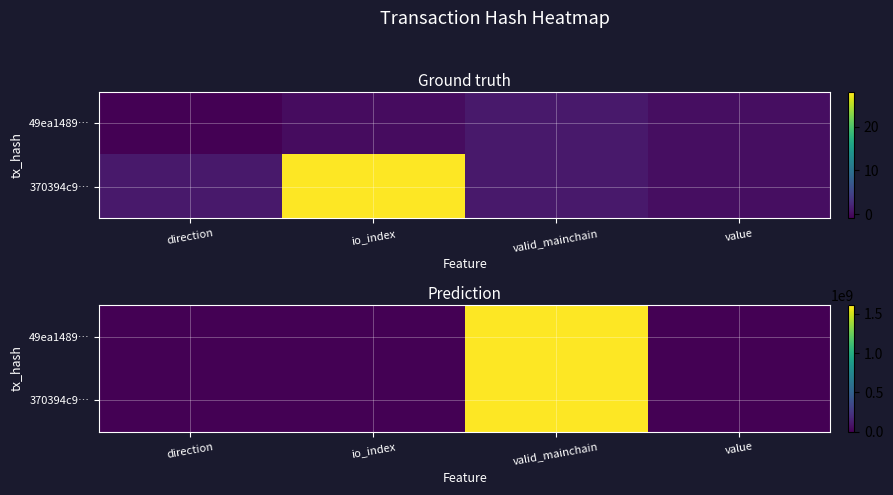

At which label does 370394c9… reach its peak?

valid_mainchain